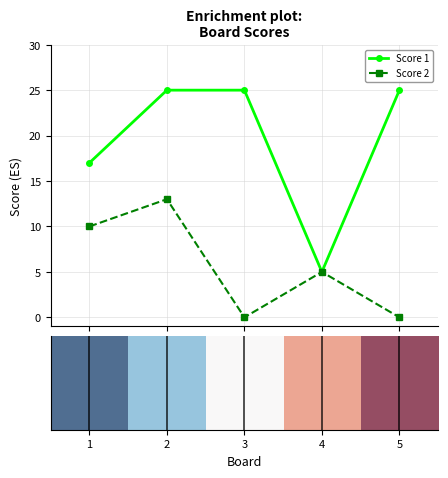

Which series has the largest total across all categories?

Score 1